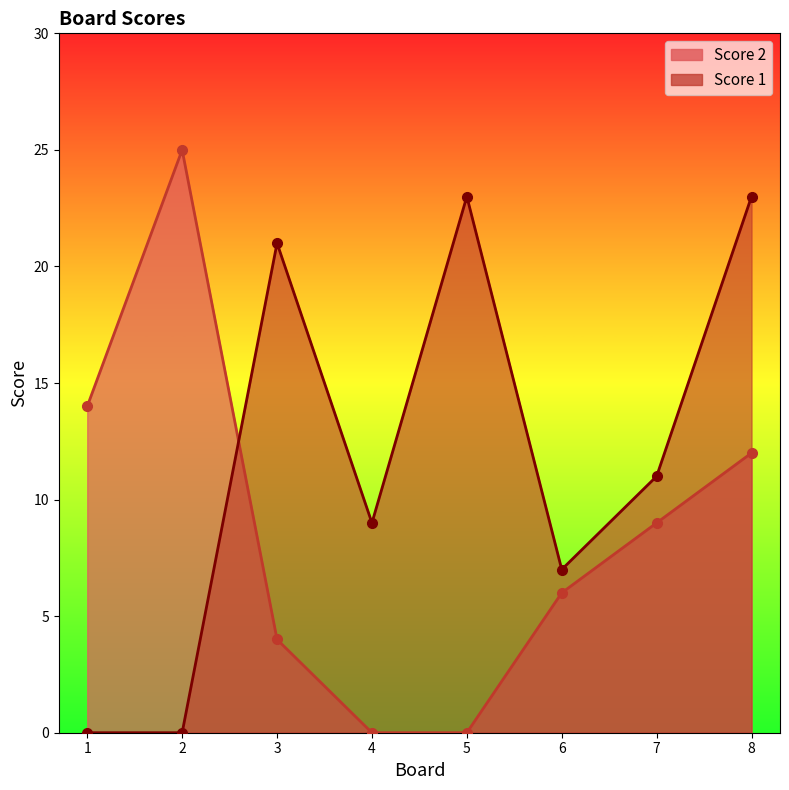

Which series changed the most between 2 and 8?

Score 1